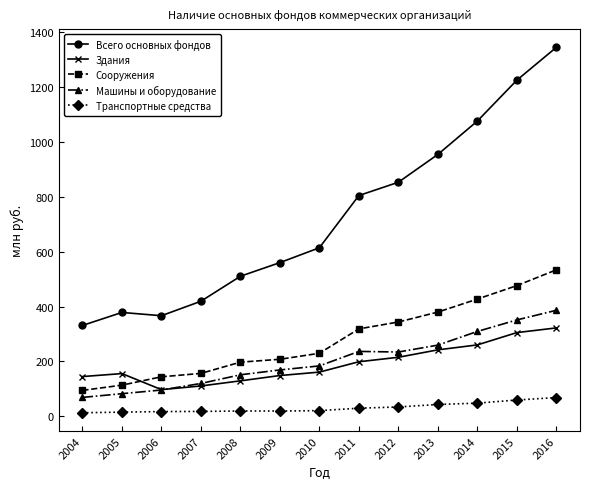

What is the value of the Машины и оборудование point at the 6th from the left?

169197.8